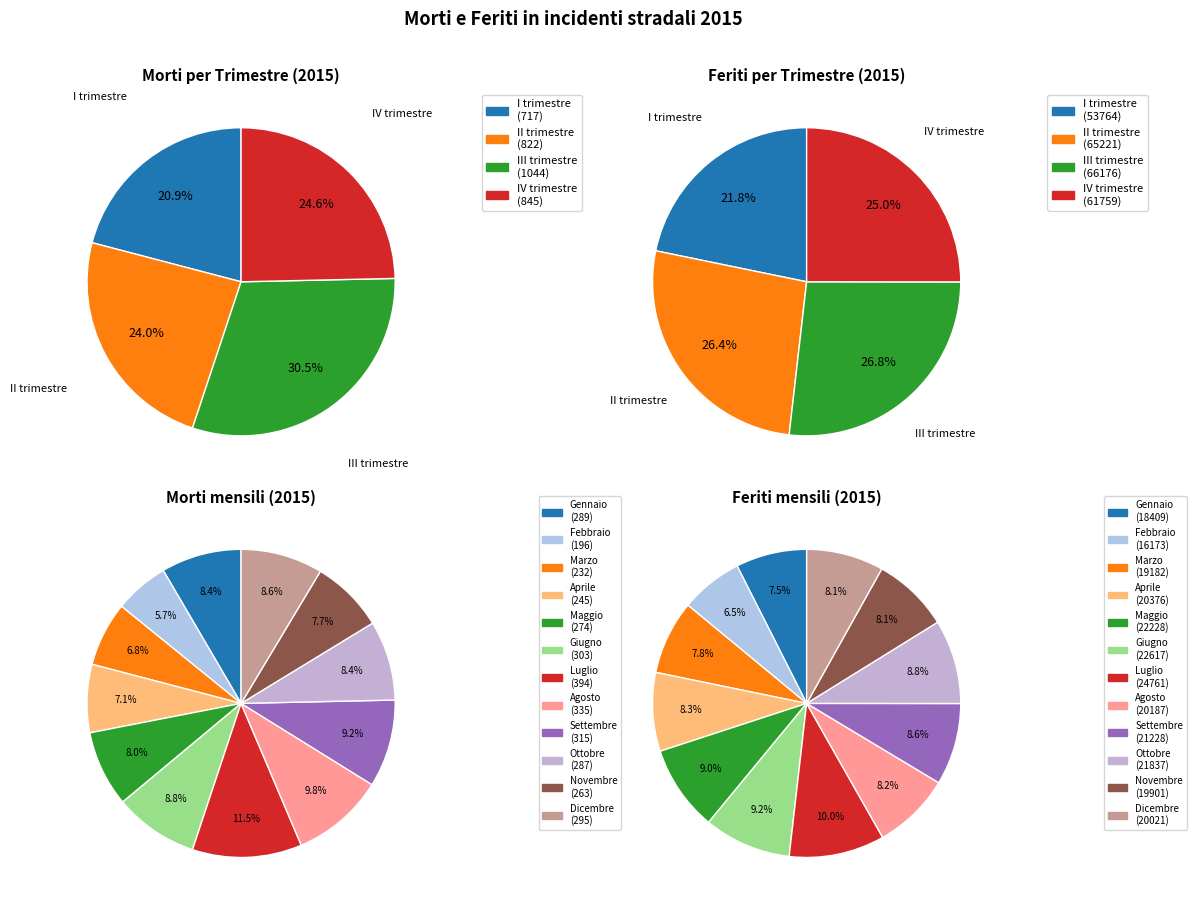

Is there a majority slice in this chart?

No